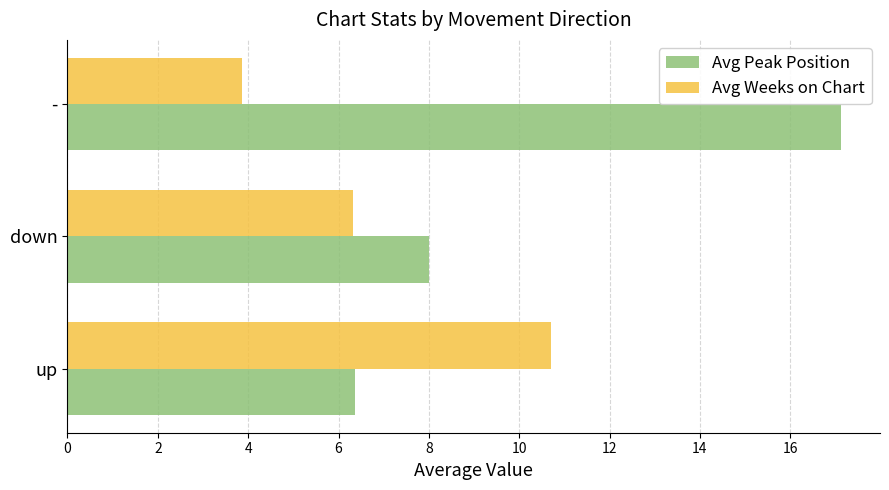

List the series in order of their overall mean, lowest first.

Avg Weeks on Chart, Avg Peak Position